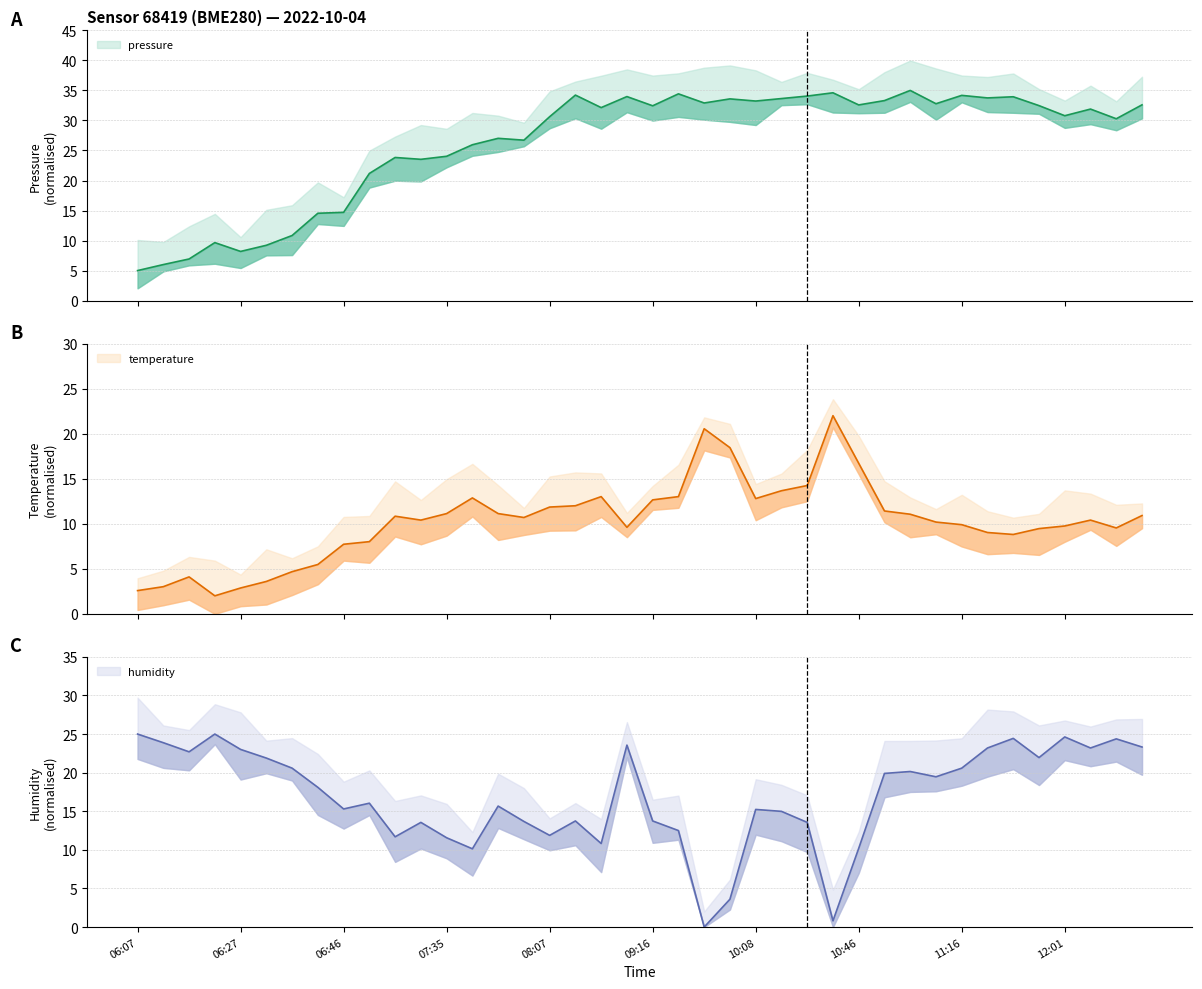

In humidity, how many points are lower than both neighbors (excluding endpoints)?

11